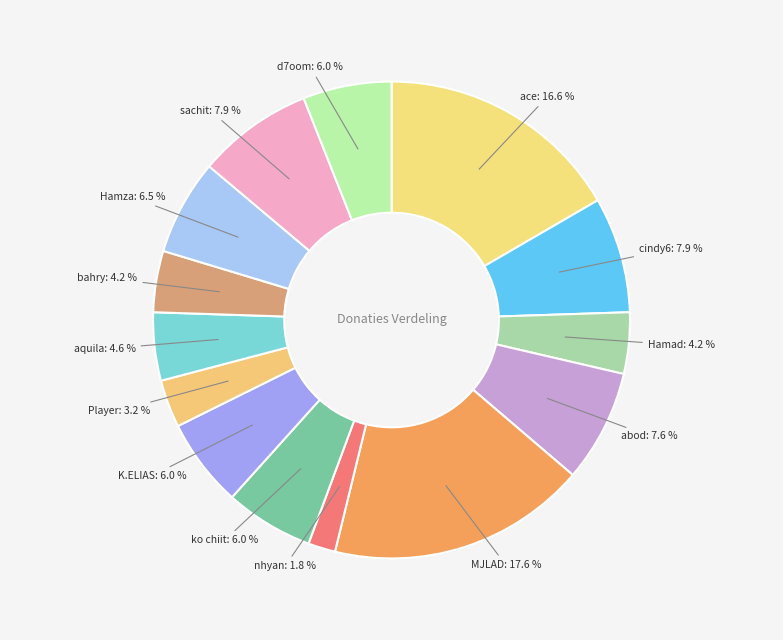

What is the smallest slice in the pie chart?

nhyan